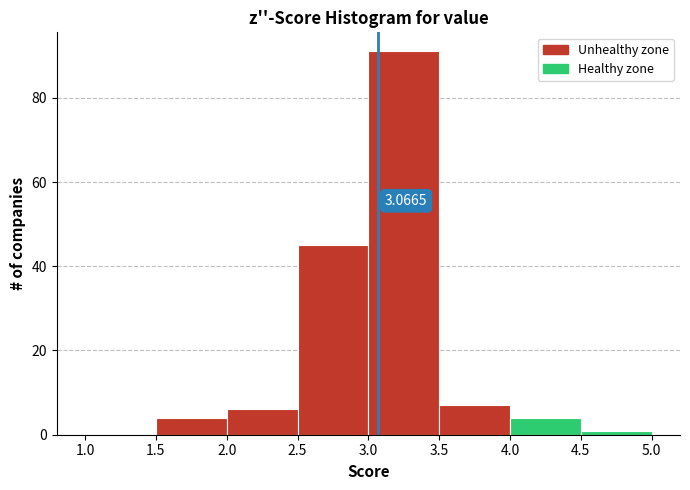

Which range on the x-axis has the tallest bar?

3.0 to 3.5